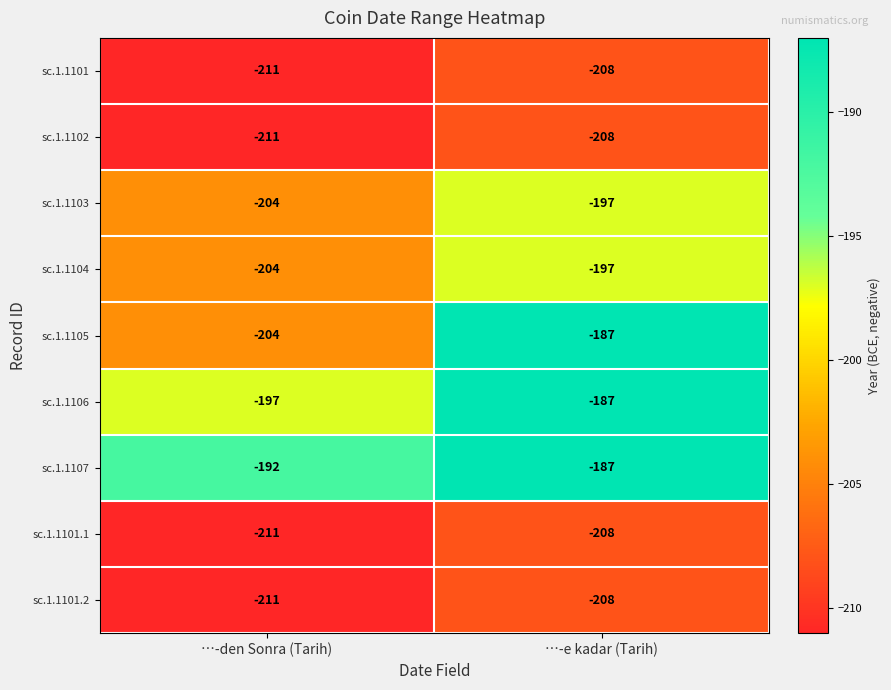

What is the difference between the sc.1.1103 values at …-den Sonra (Tarih) and …-e kadar (Tarih)?

7